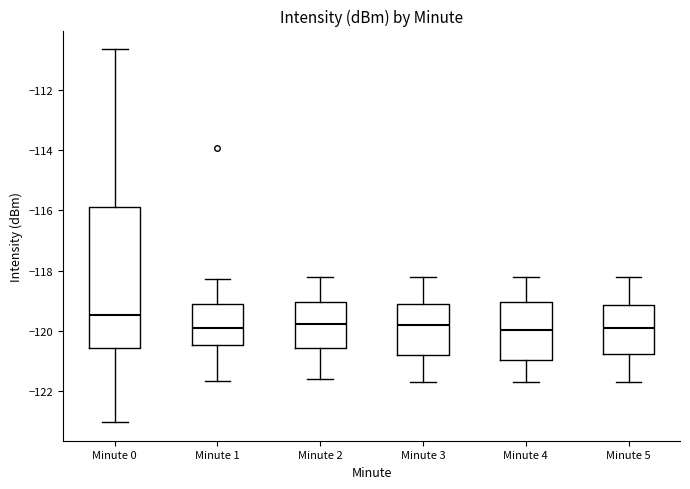

Where does the median line of the box for Minute 2 sit on the y-axis? The values are not printed on the chart, so give them approximately, as read against the axis.

-119.8